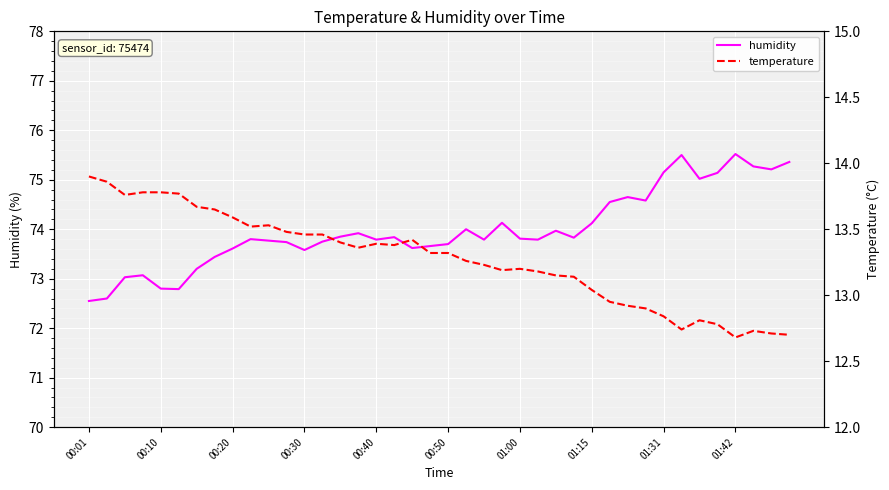

What is the spread (max minus min) of values at 31?

61.7